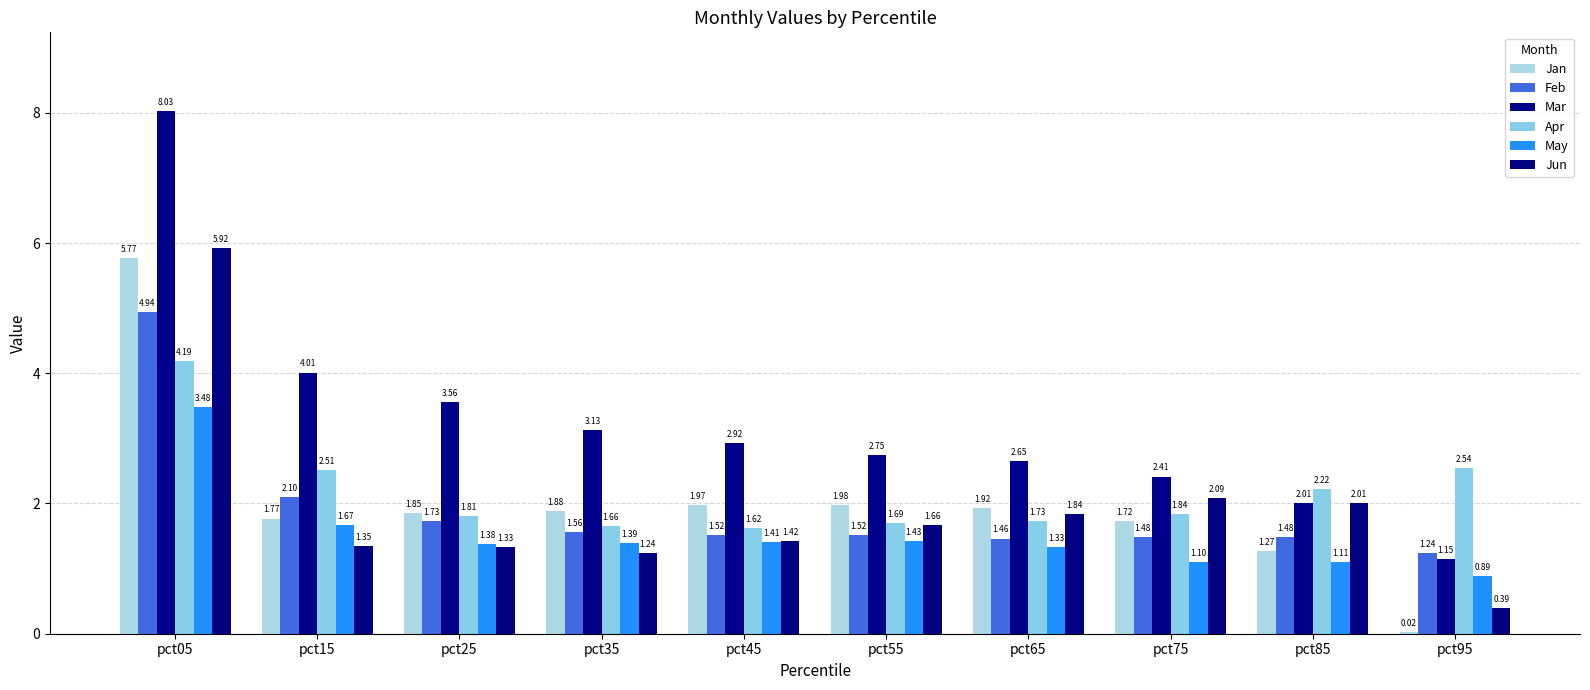

At pct05, list the series in order from smallest to largest.

May, Apr, Feb, Jan, Jun, Mar